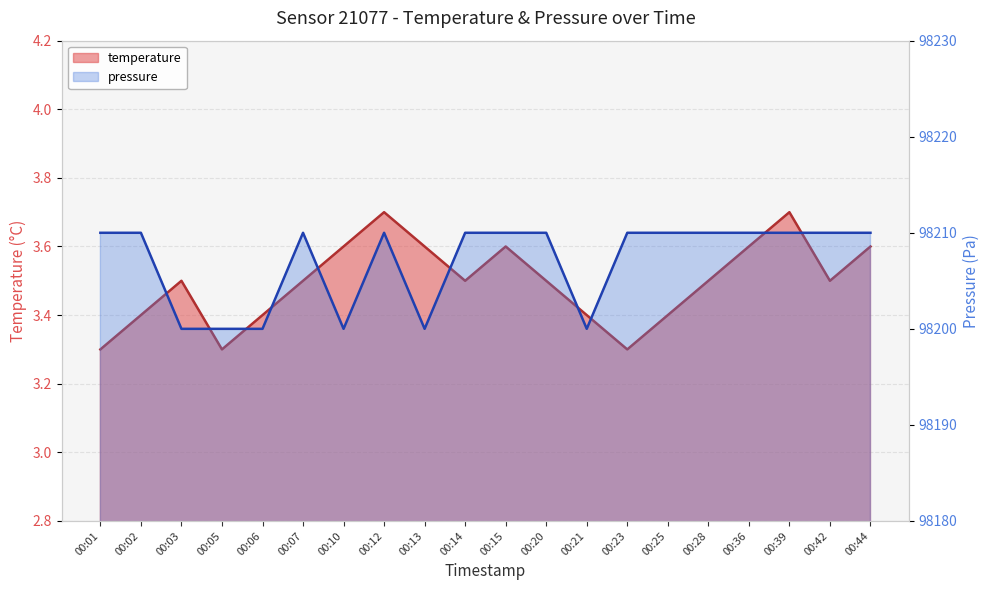

In temperature, how many points are lower than both neighbors (excluding endpoints)?

4